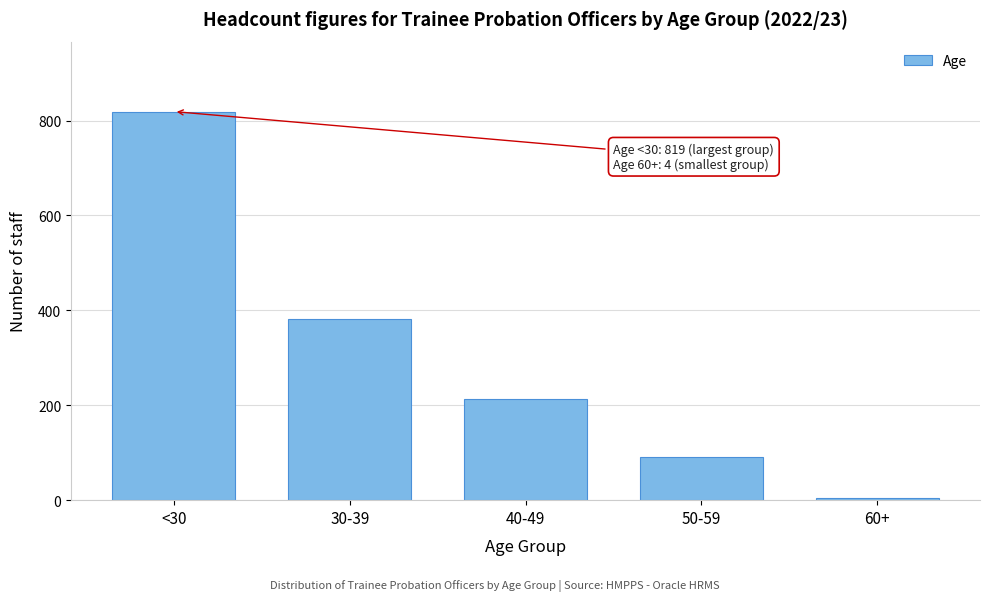

Reading left to right, list all the values displayed in this chart.

819	382	213	90	4